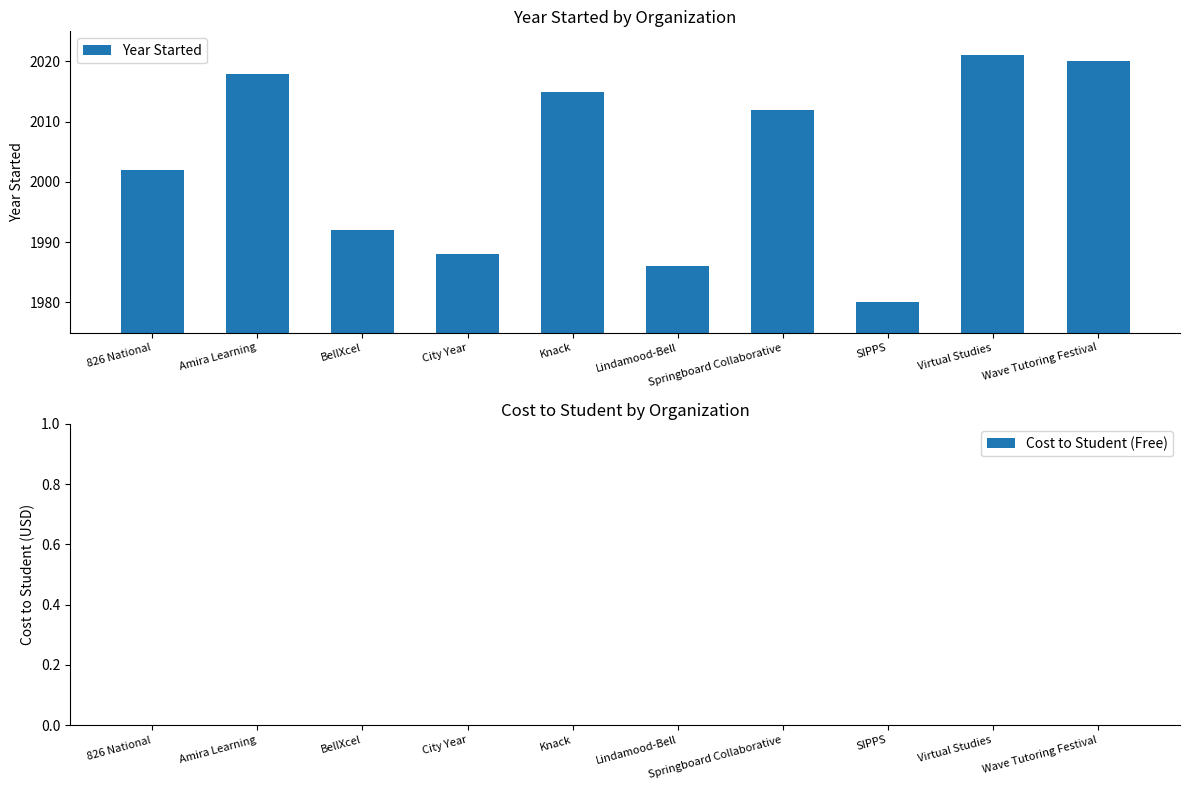

What value does the data have at SIPPS, to the nearest 10?

1980